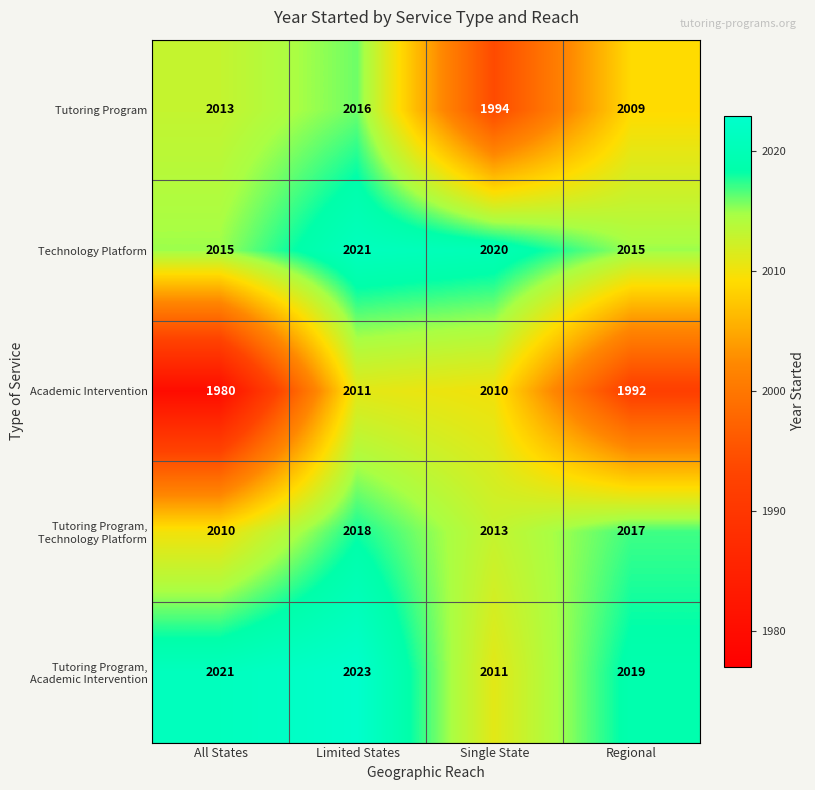

Which series has the widest spread of values?

Academic Intervention